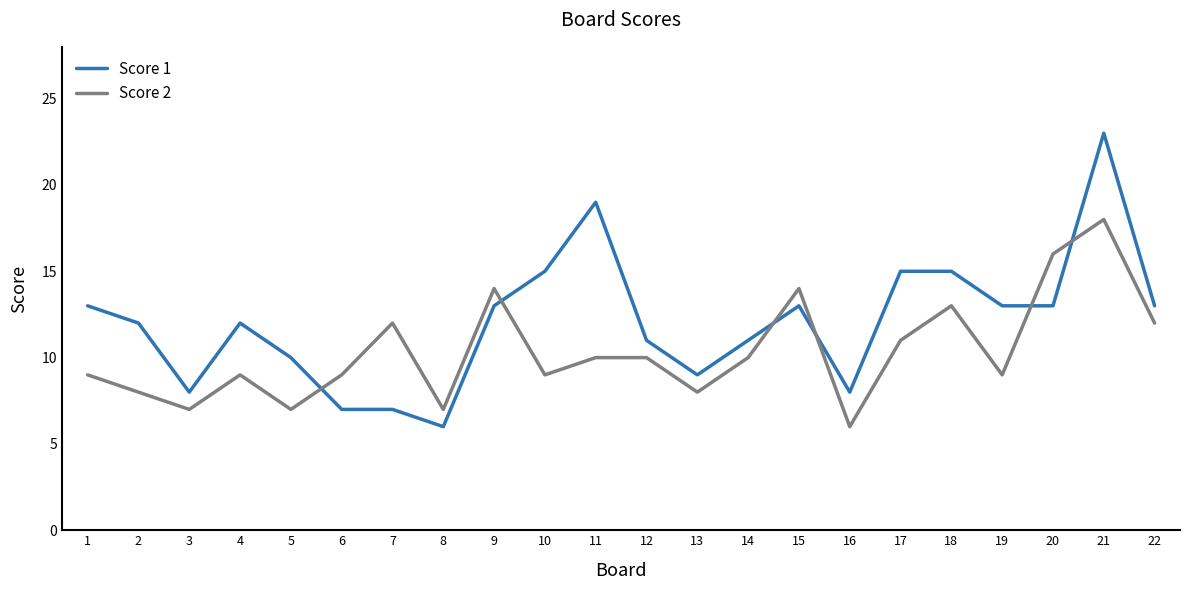

The Score 2 series shows 10 at 11. True or false?

True